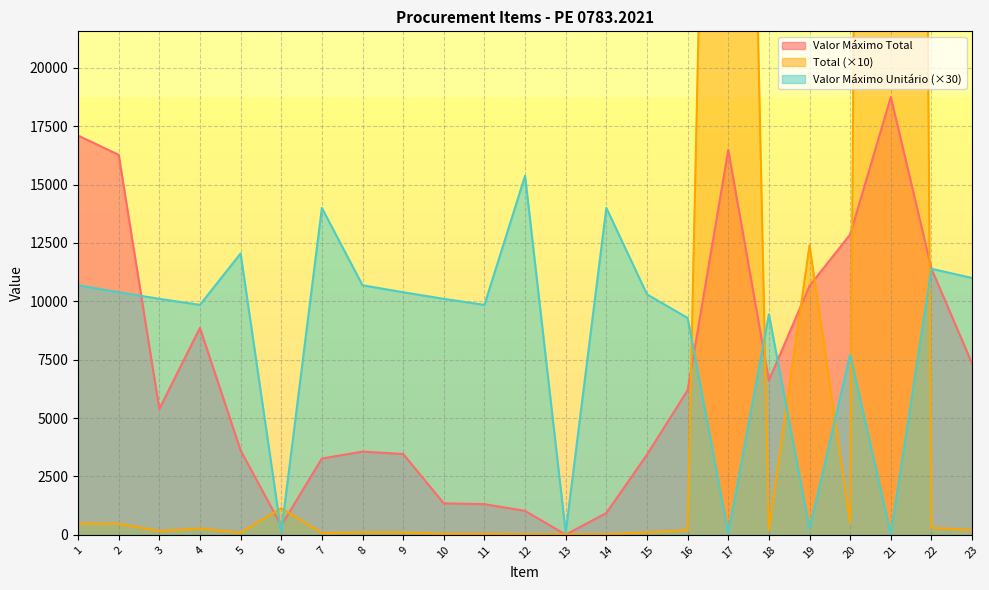

What is the difference between the second highest and minimum values in the Valor Máximo Unitário series?

13977.3